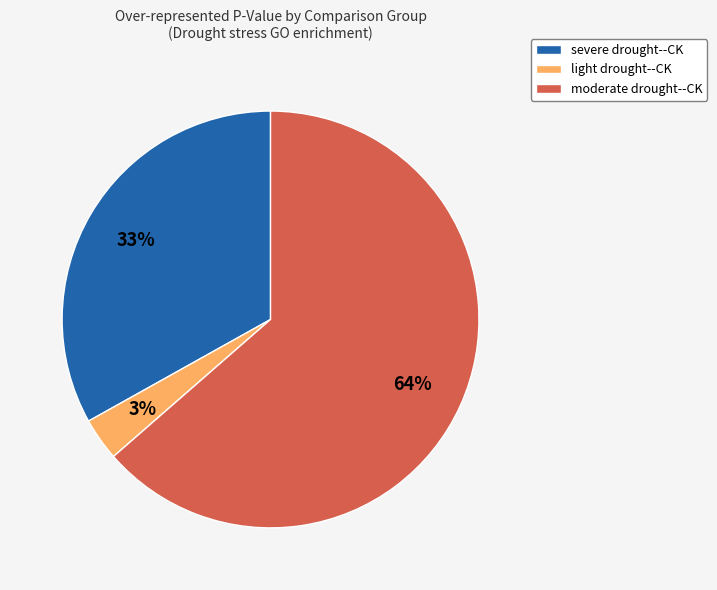

How many slices are in this pie chart?

3